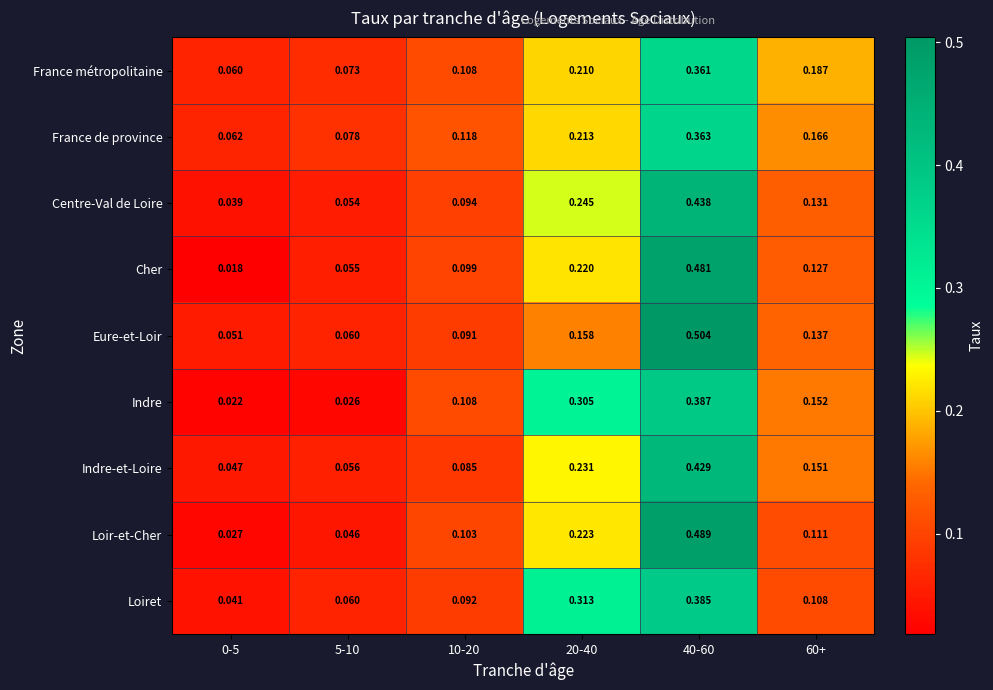

Which series changed the most between 5-10 and 10-20?

Indre